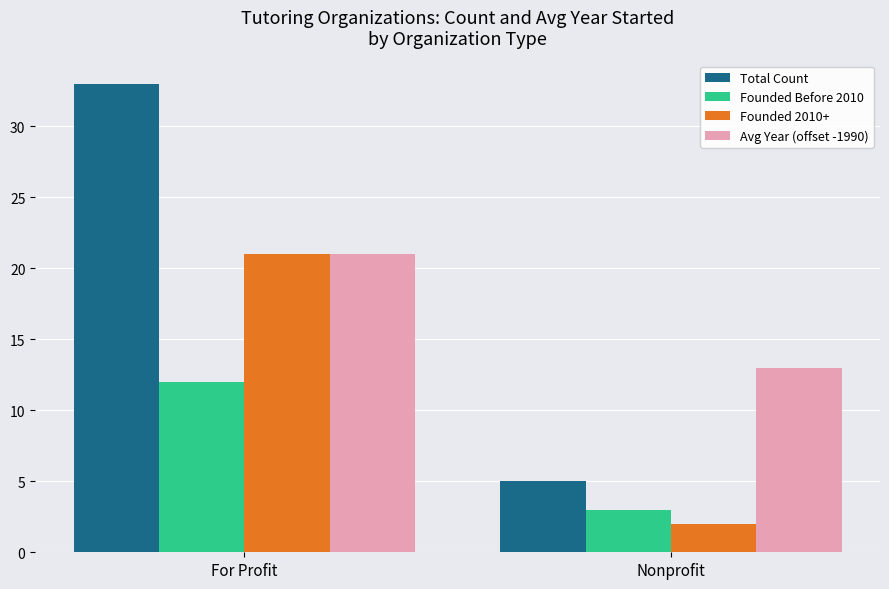

The value of Founded Before 2010 at Nonprofit is 3. True or false?

True